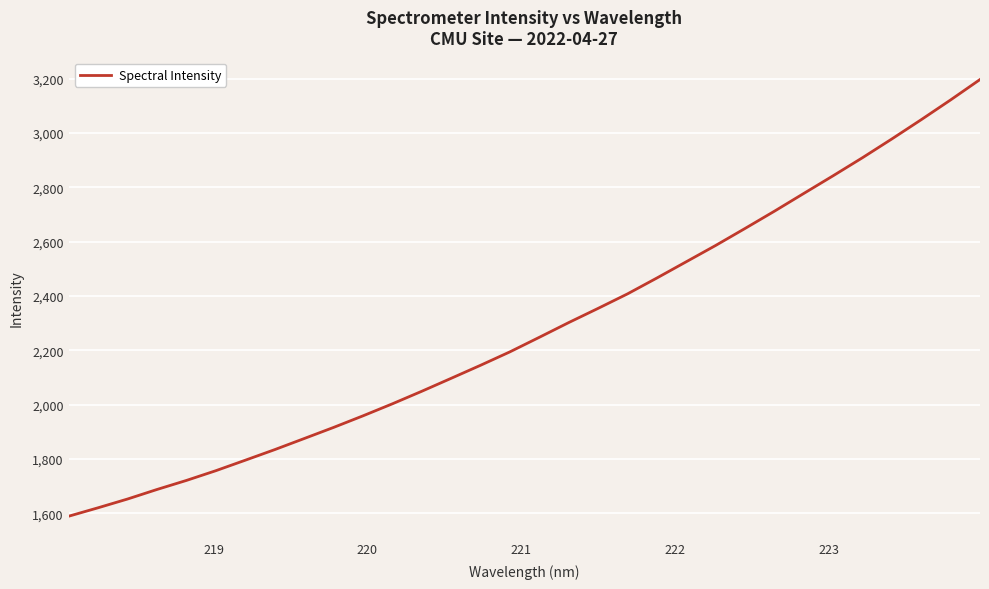

What is the smallest value displayed?

1589.3